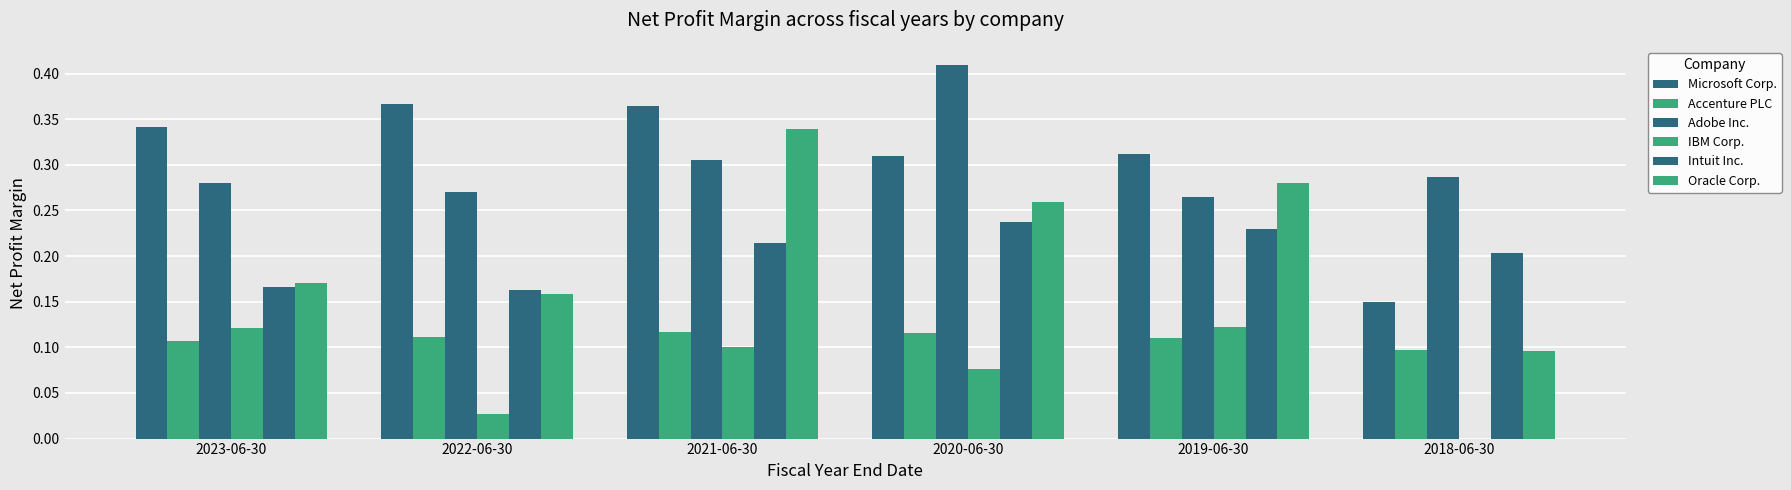

How many groups of bars are there?

6